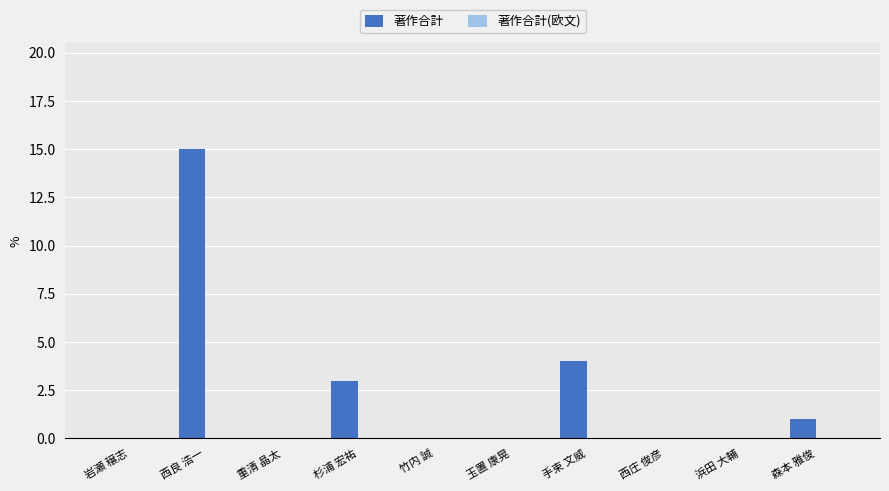

Between 杉浦 宏祐 and 浜田 大輔, which is larger?

杉浦 宏祐